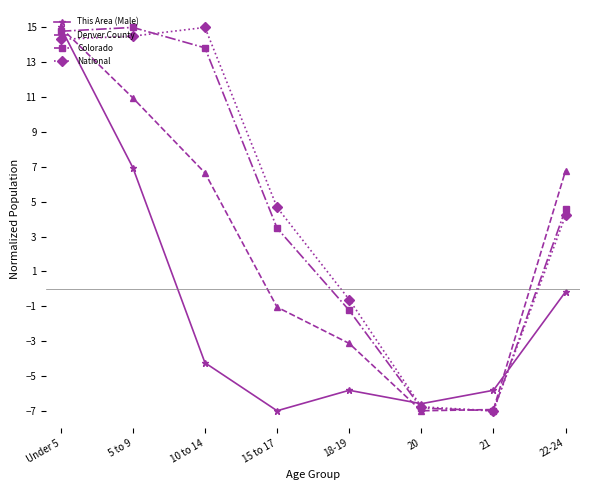

What is the highest value of the This Area (Male) series?

15.0